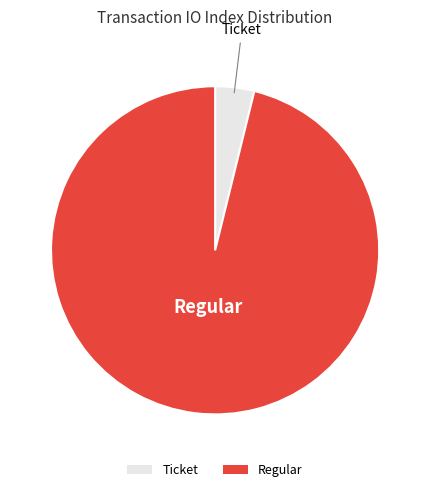

The Regular slice represents 83% of the pie. True or false?

False